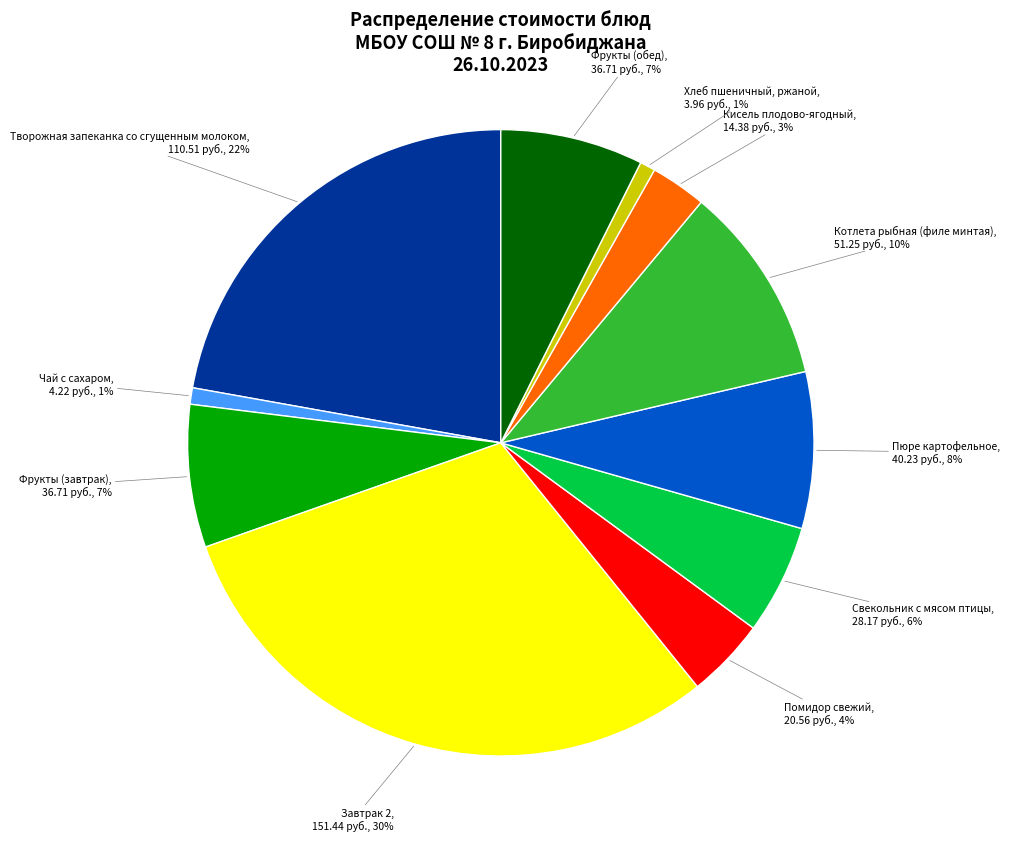

What percentage is the Хлеб пшеничный, ржаной slice, to the nearest percent?

1%